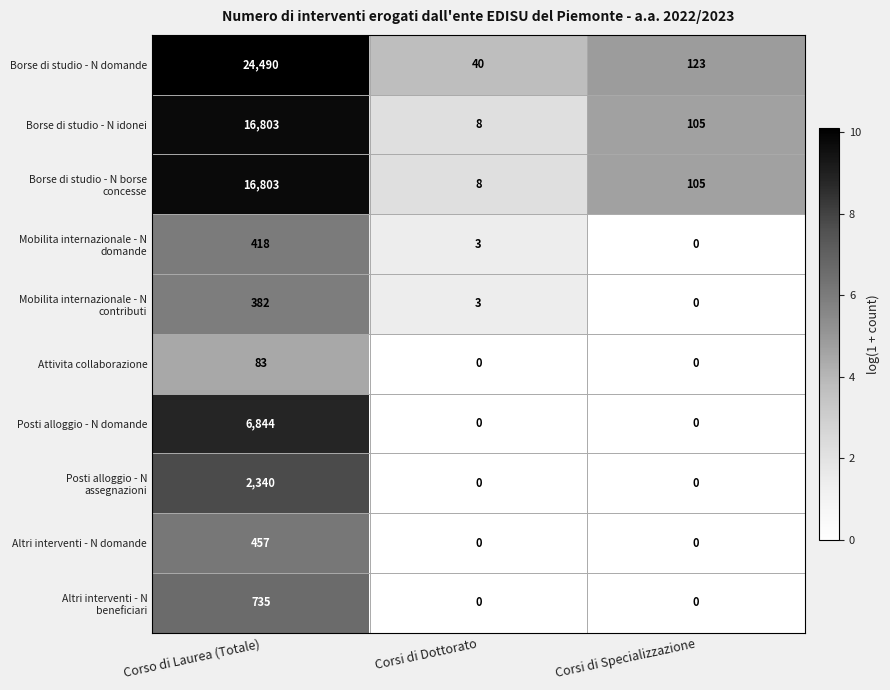

Which category has the highest value across all series?

Corso di Laurea (Totale)